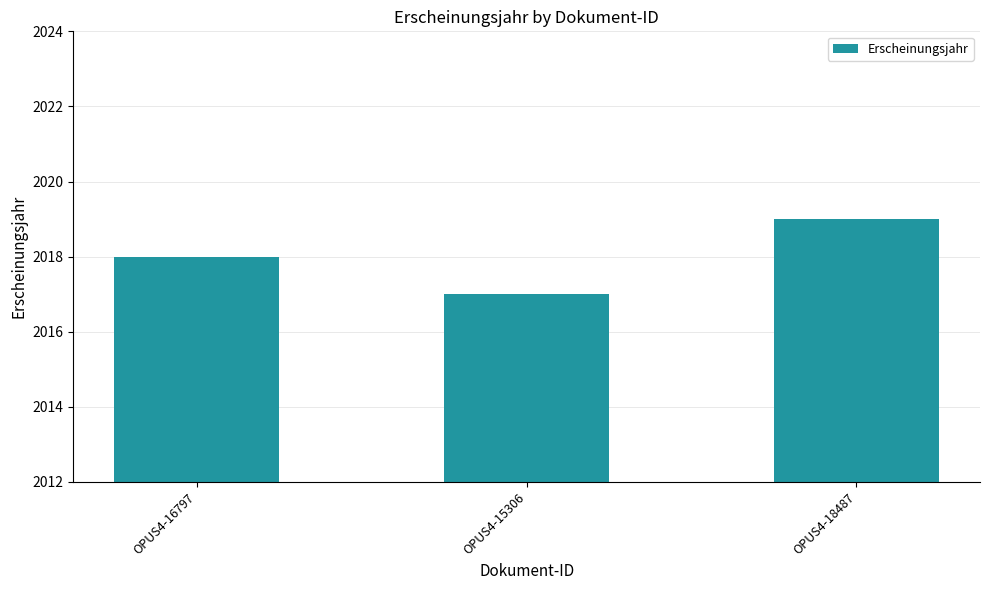

Rank the categories by value from highest to lowest.

OPUS4-18487, OPUS4-16797, OPUS4-15306